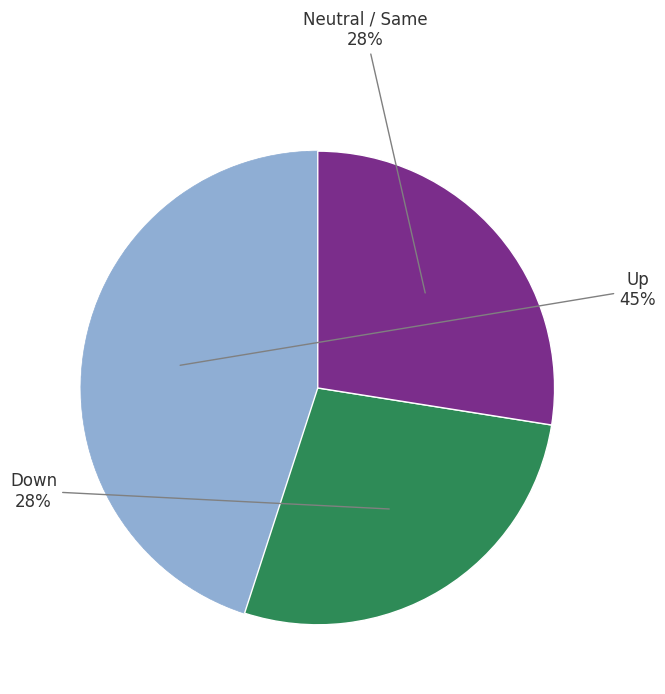

Is there any slice that represents more than half of the pie?

No